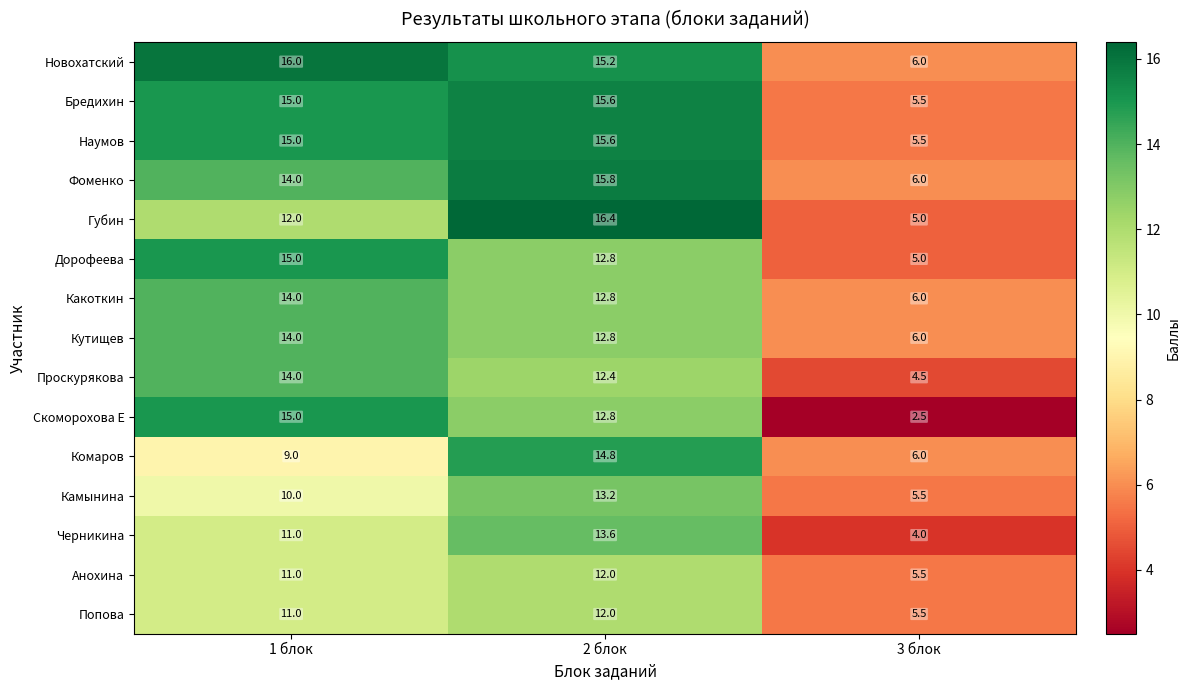

True or false: Наумов has a value of 5.5 at 3 блок.

True